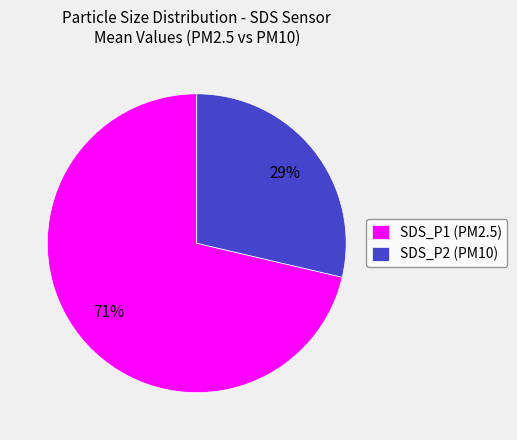

How many segments does this pie chart have?

2